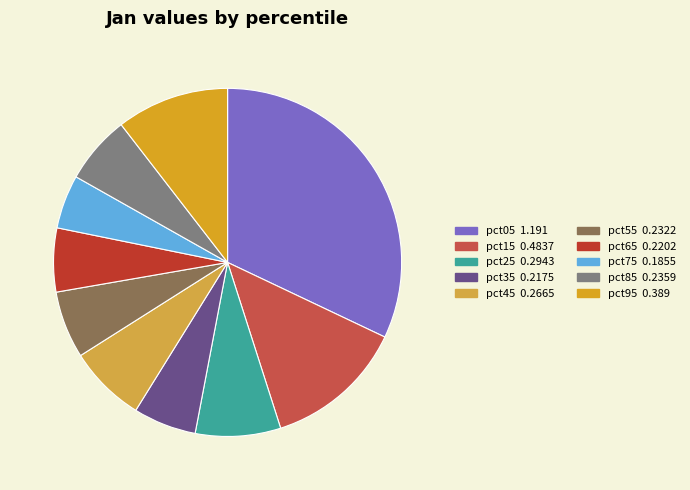

What is the largest slice in the pie chart?

pct05